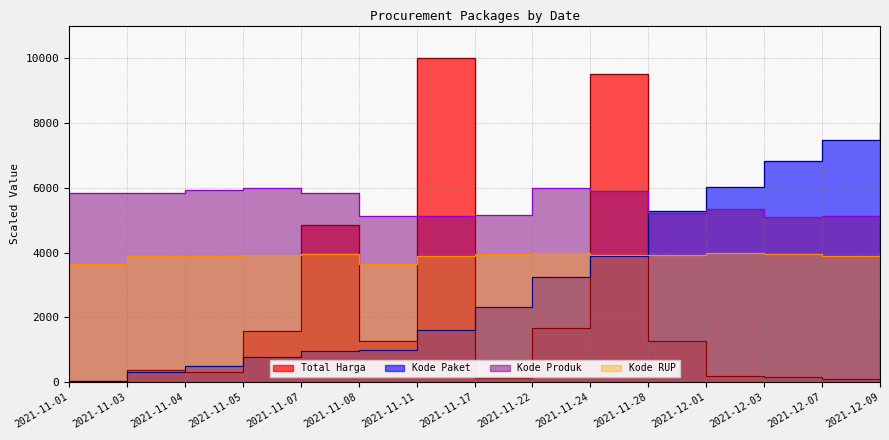

How many lines are shown in the chart?

4